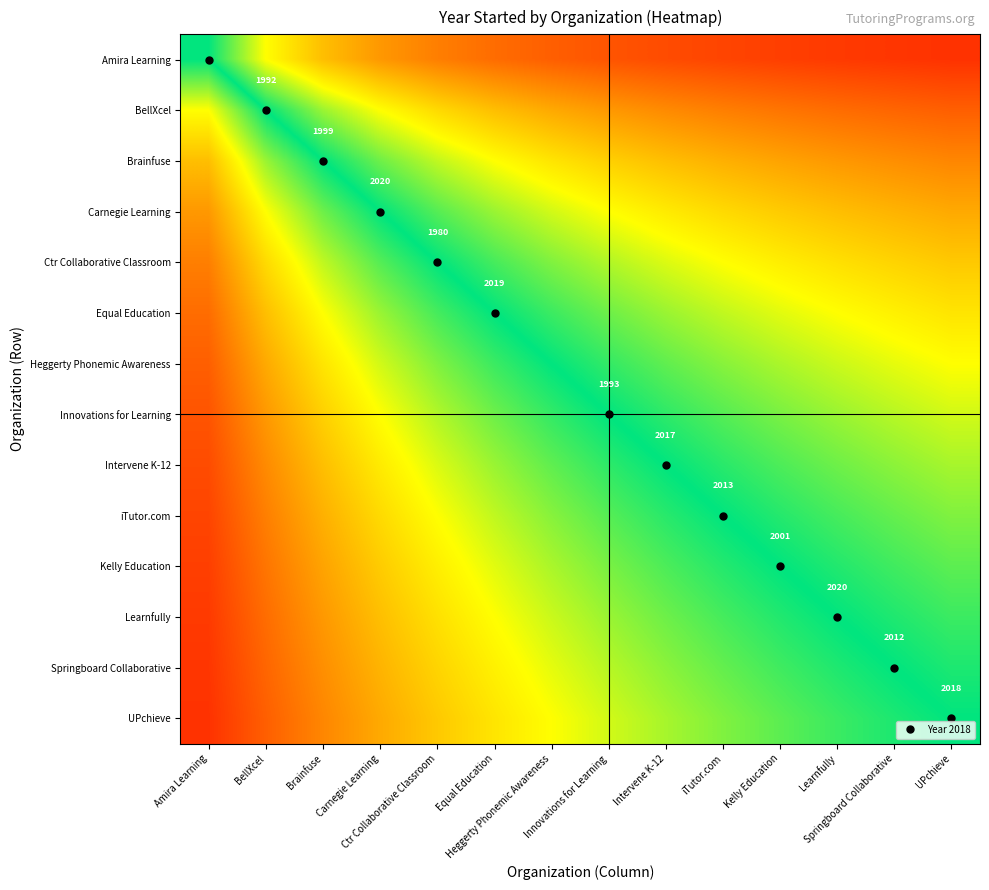

Count the Heggerty Phonemic Awareness values in the range 0 to 1.

14